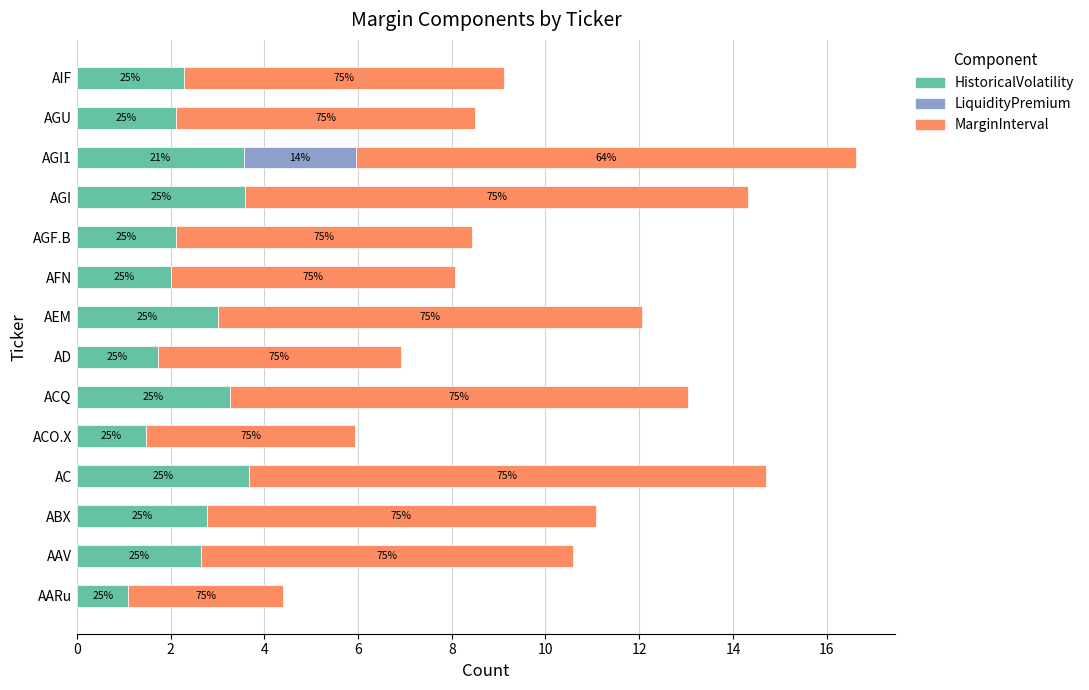

Which series has the widest spread of values?

MarginInterval